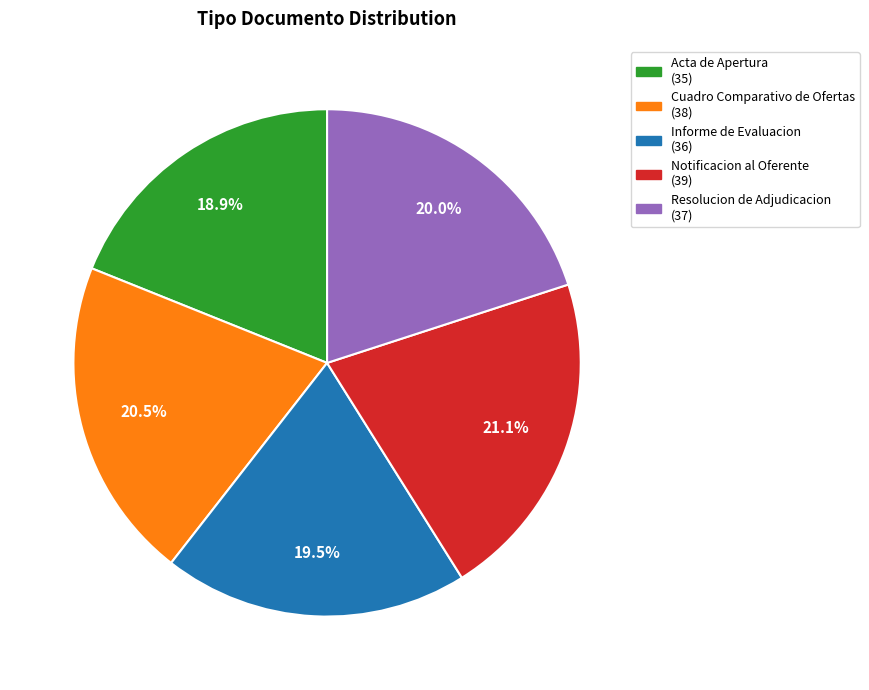

How many segments does this pie chart have?

5